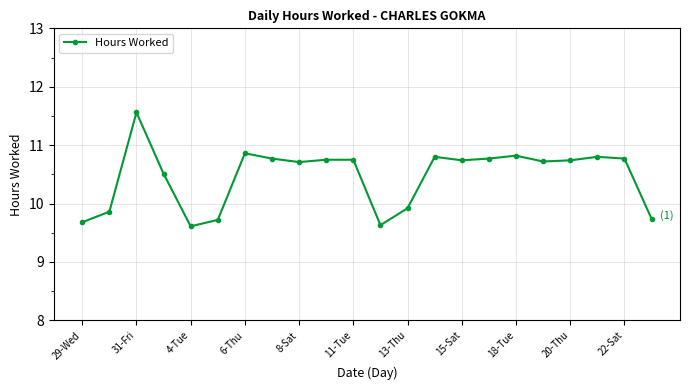

What is the maximum value shown in the chart?

11.6